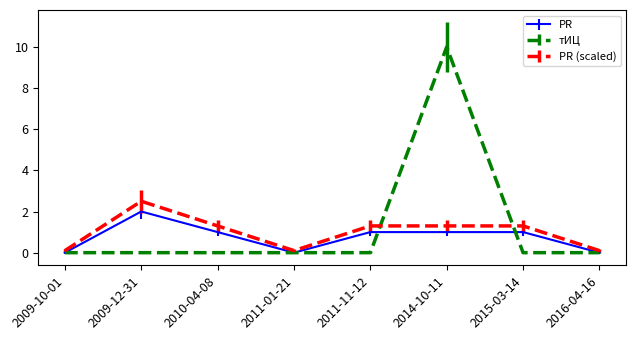

At which label does PR first exceed 1?

2009-12-31